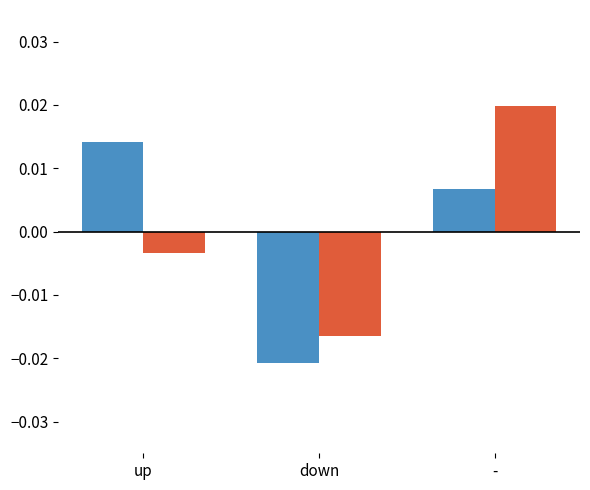

At which category is the sum across all series the highest?

-